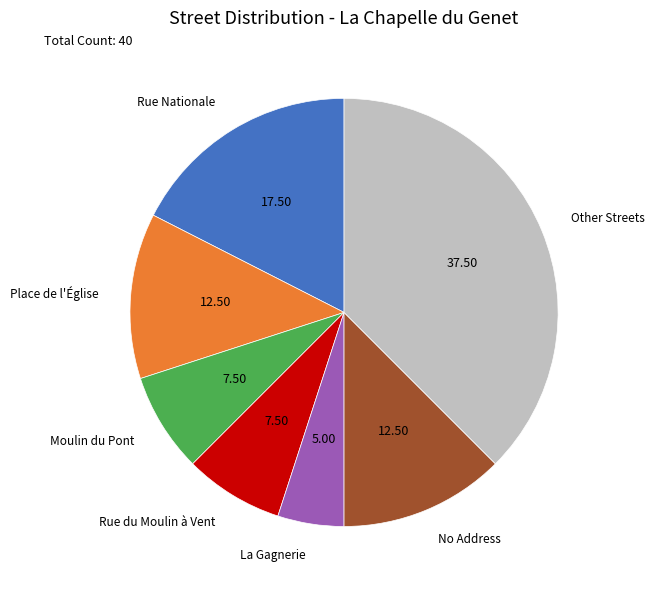

Is there any slice that represents more than half of the pie?

No